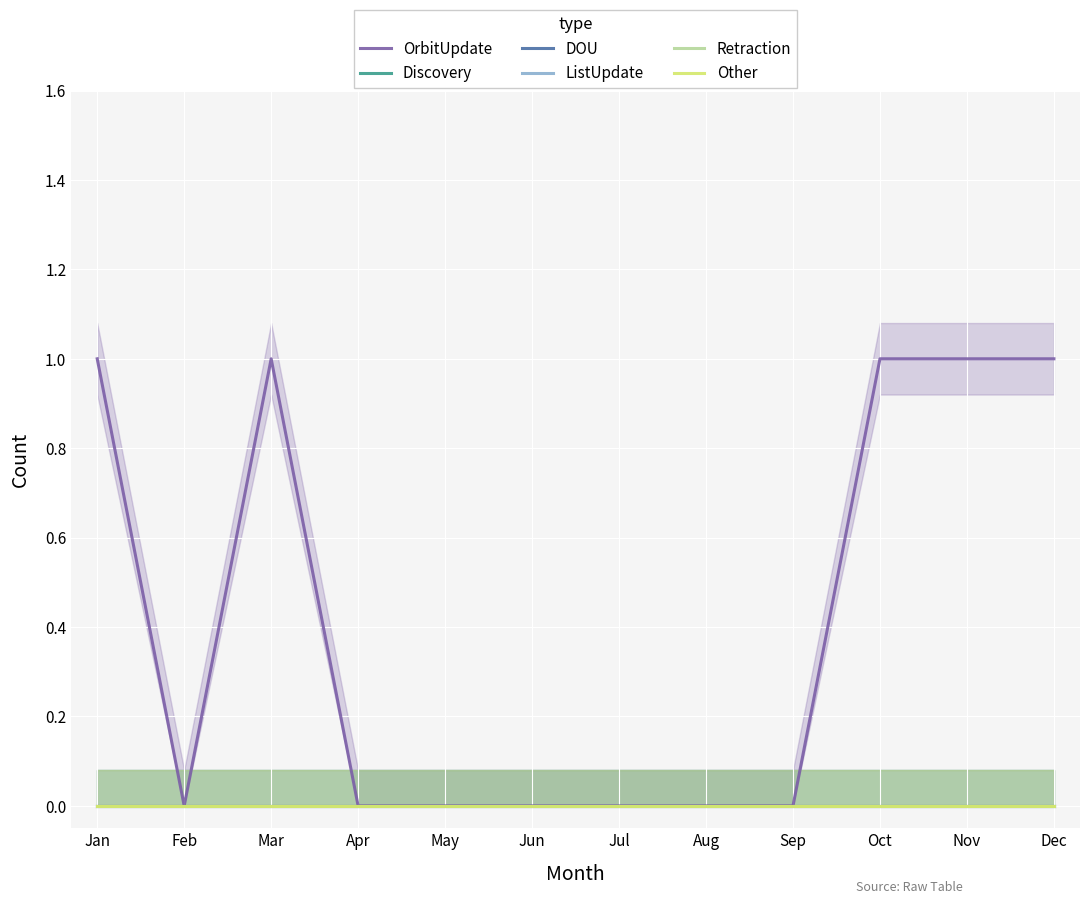

Is the value of OrbitUpdate at Aug greater than the value of ListUpdate at Aug?

No